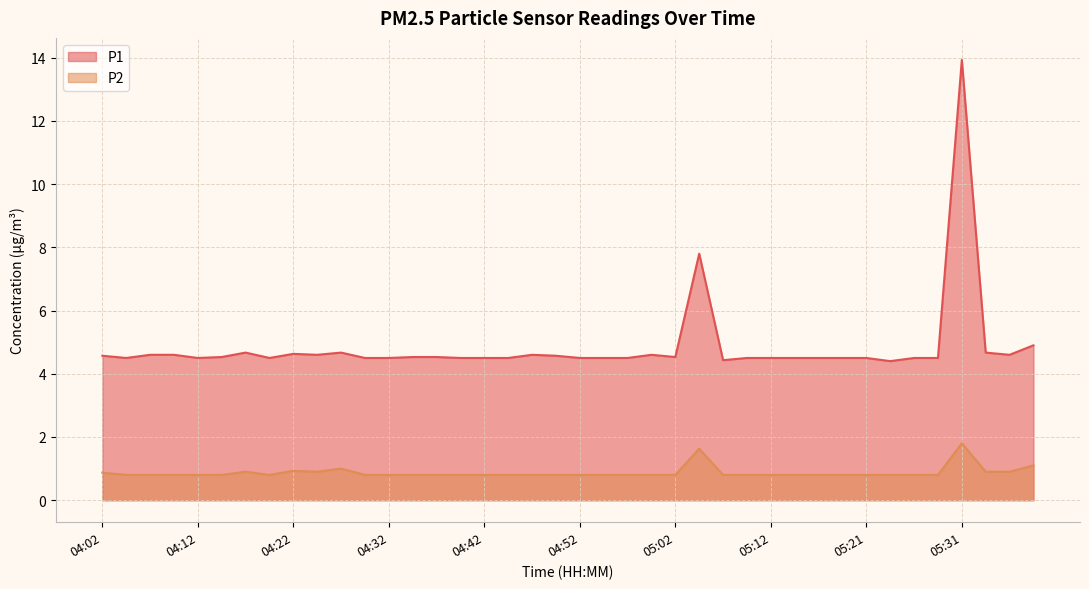

How many series are shown in this chart?

2